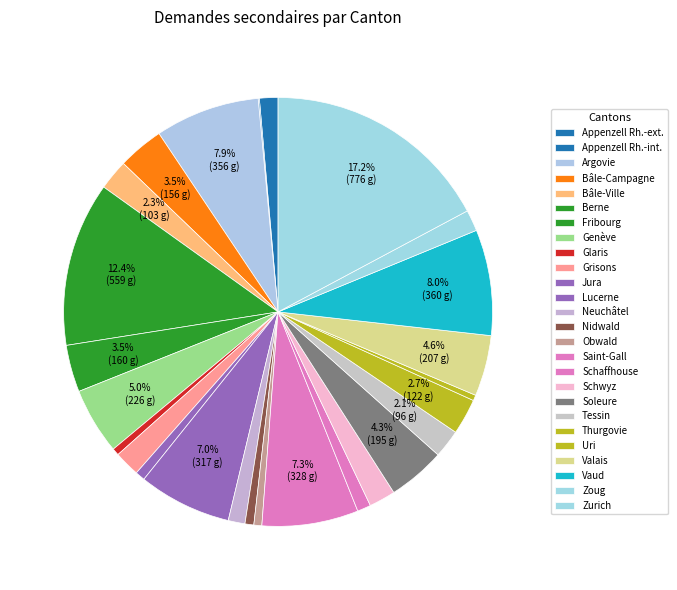

Which category has the smallest portion of the pie?

Appenzell Rh.-int.